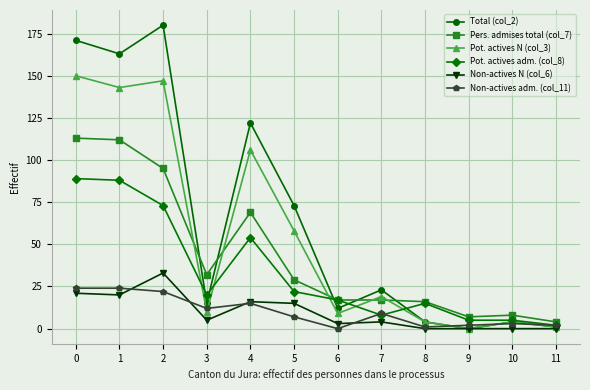

How many series are shown in this chart?

6